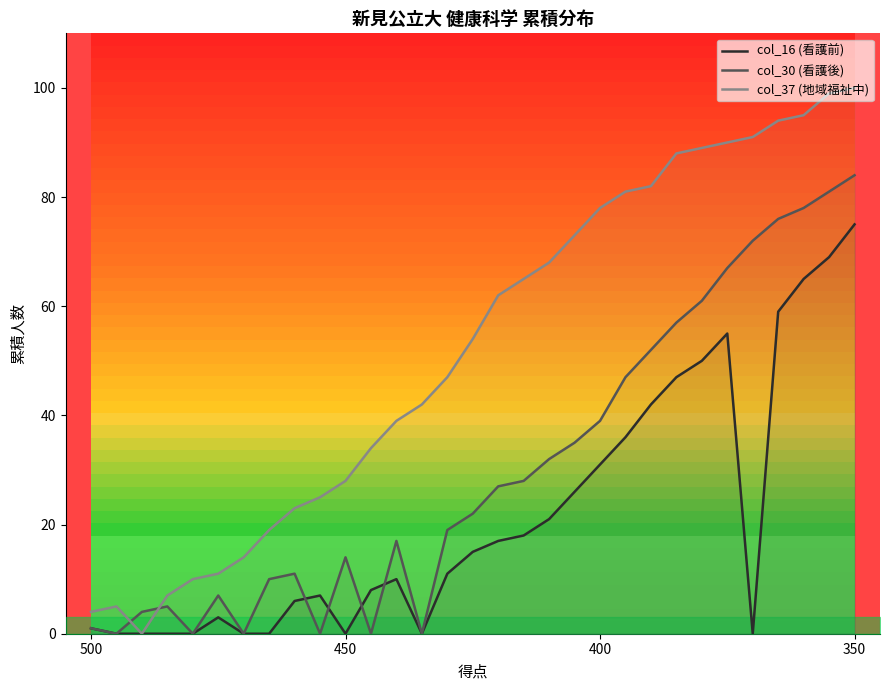

Does the chart have visible grid lines?

No